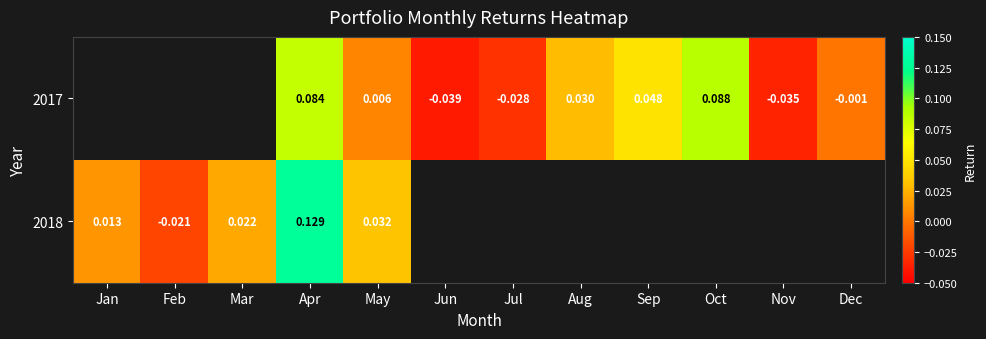

How many series are shown in this chart?

2